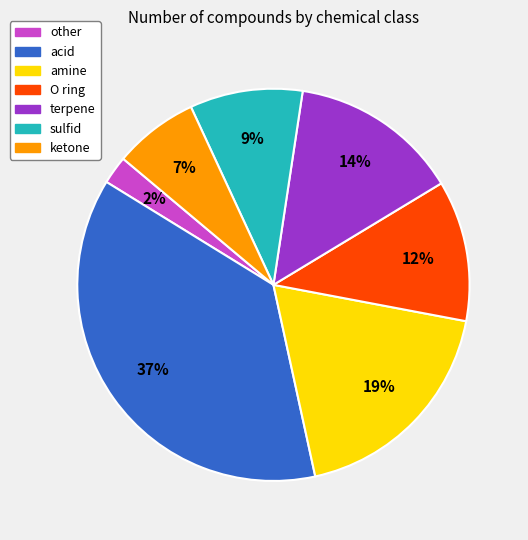

How many segments does this pie chart have?

7